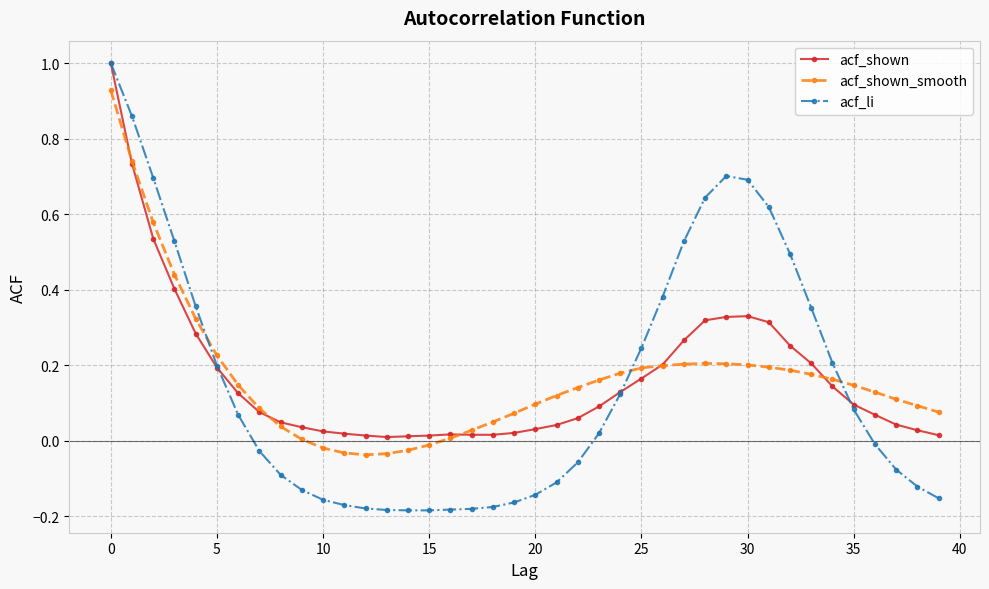

Which series has the widest spread of values?

acf_li